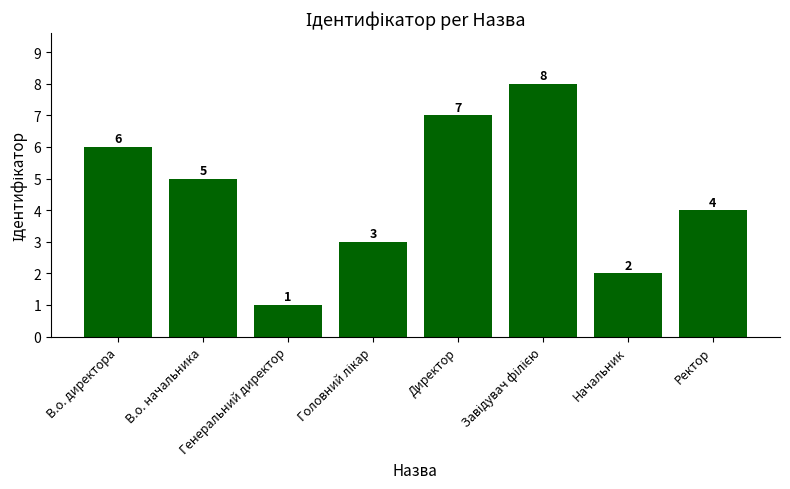

Reading right to left, extract all data points from this chart.

4	2	8	7	3	1	5	6